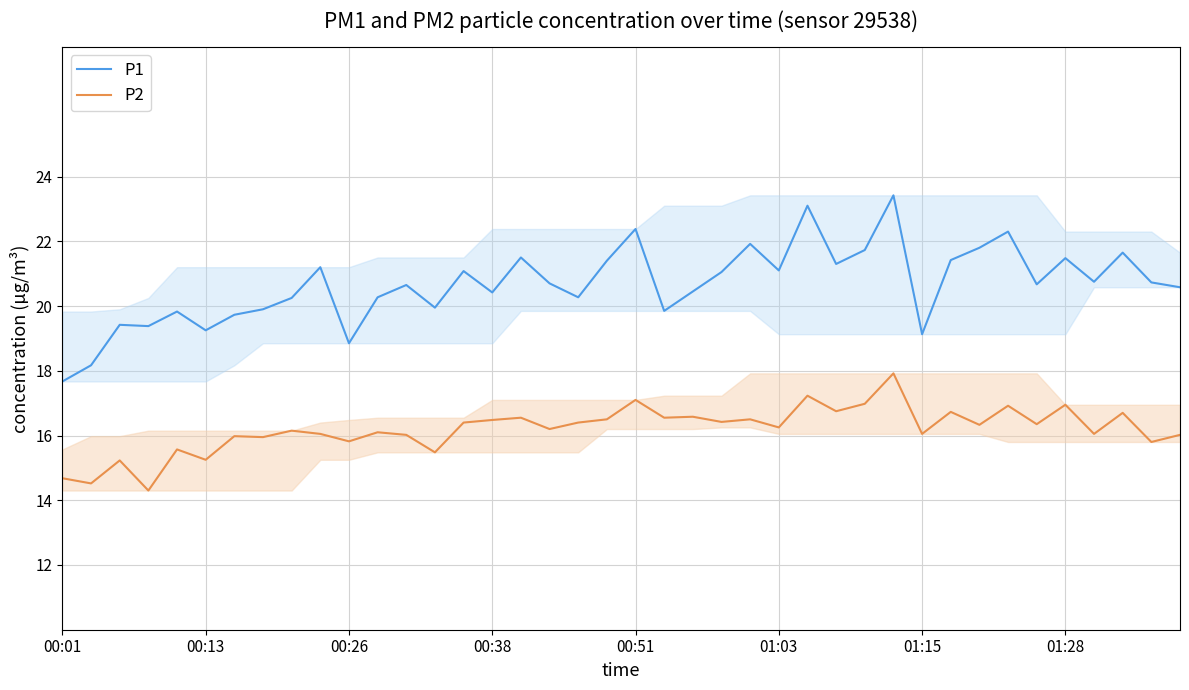

True or false: P1 and P2 cross at least once.

False